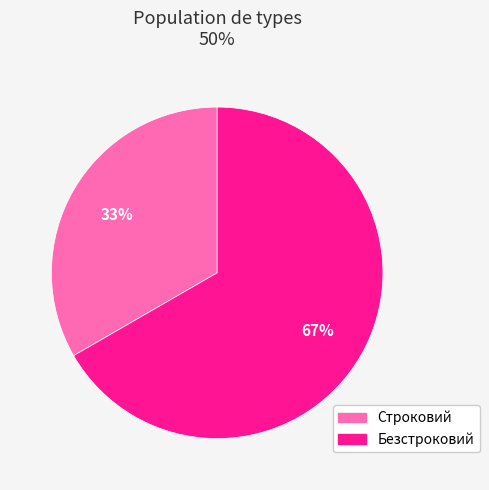

What is the ratio of the value at Строковий to the value at Безстроковий?

0.5